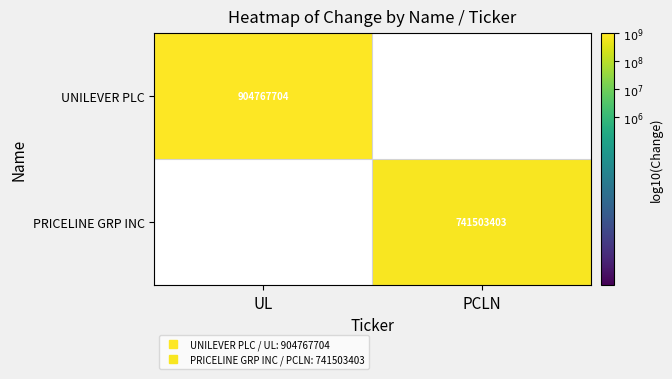

How many values in UNILEVER PLC are above zero?

1